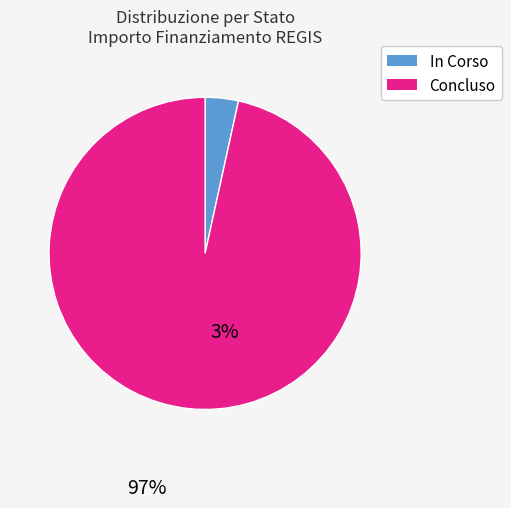

Which has a higher value, In Corso or Concluso?

Concluso